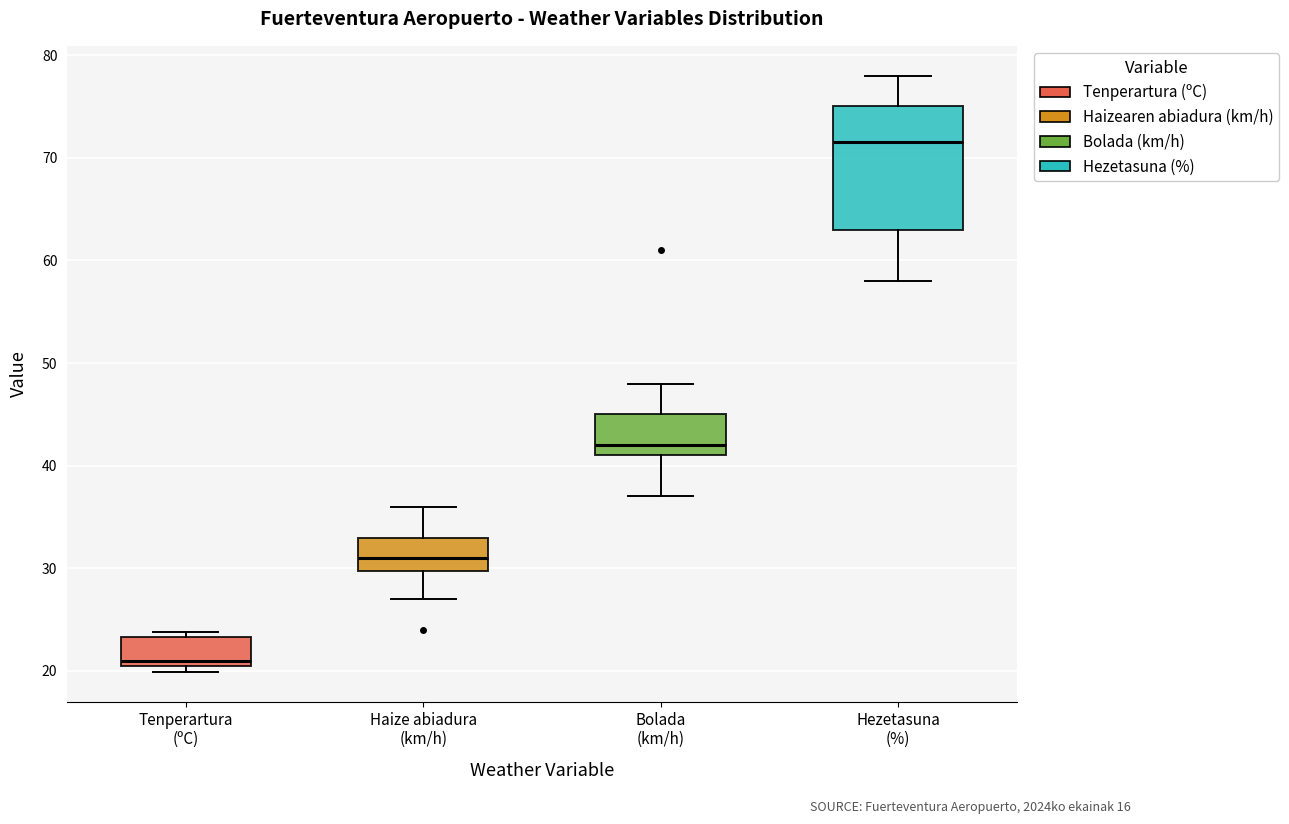

Which box has the highest median line?

Hezetasuna (%)